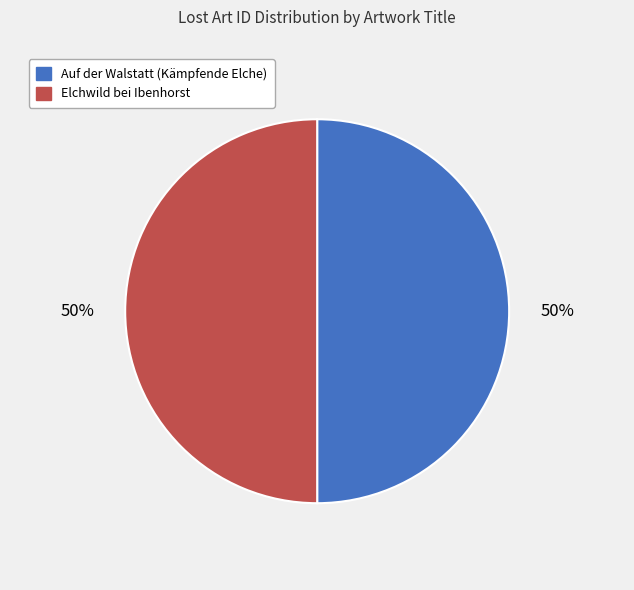

How many slices are in this pie chart?

2